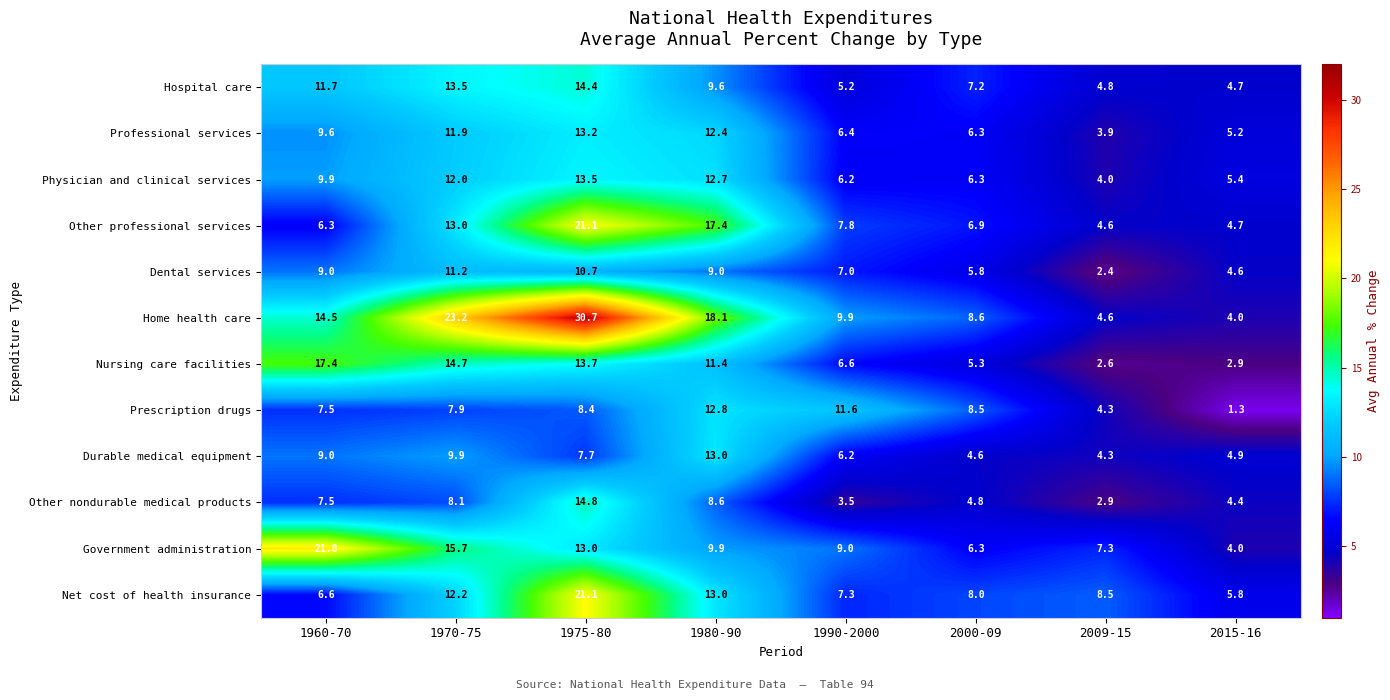

Is it true that Government administration equals 9.9 at 1980-90?

True